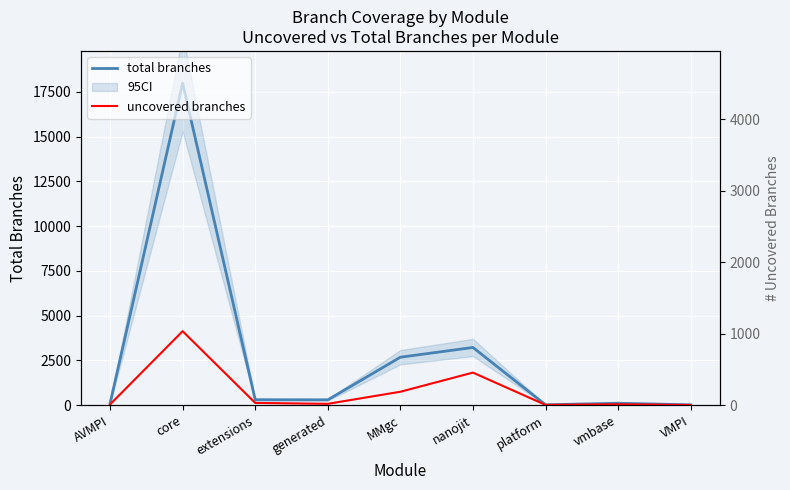

Which series has the largest total across all categories?

total branches